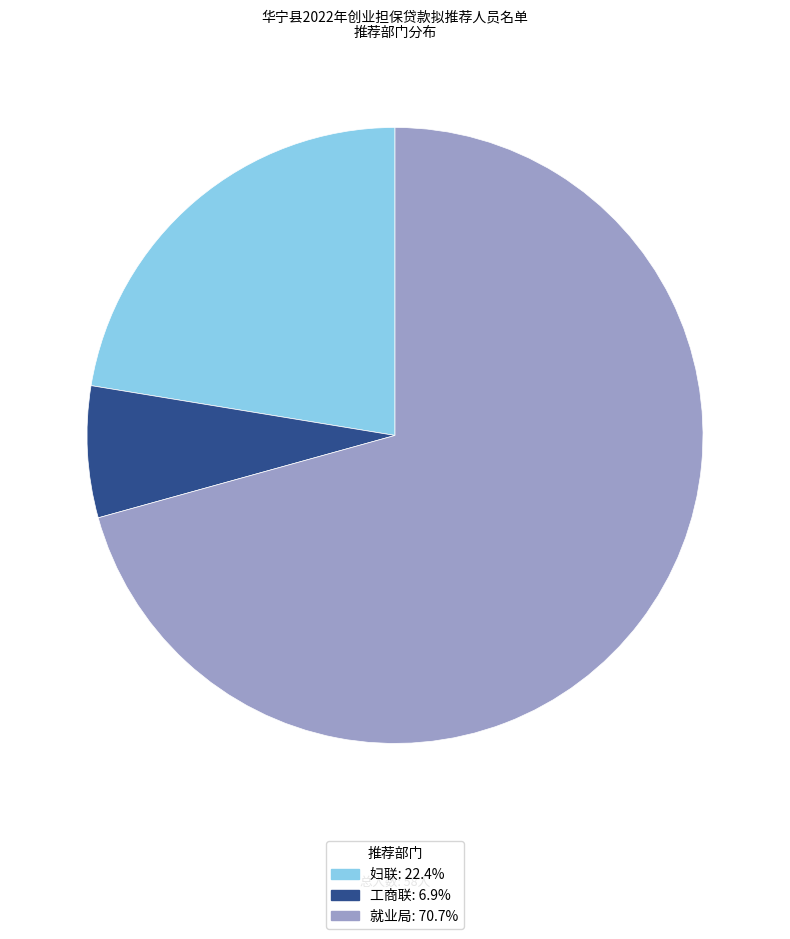

Does 妇联 represent more than half of the total?

No